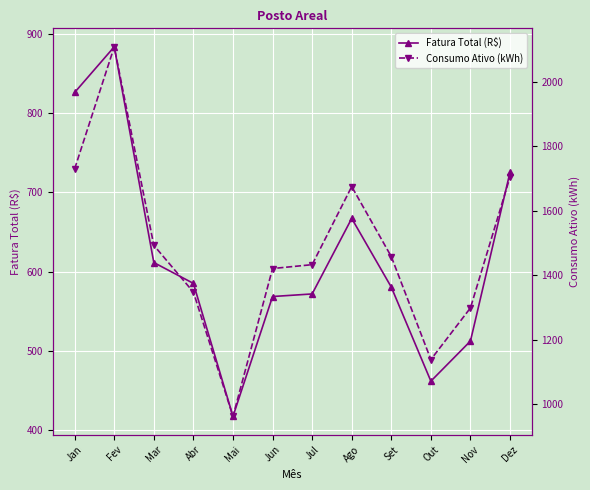

How many series are shown in this chart?

2